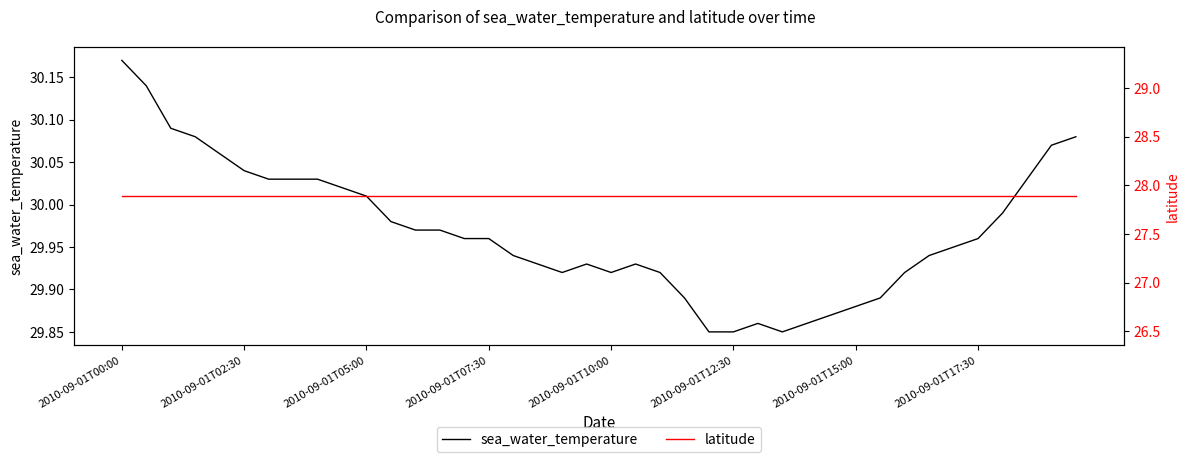

The sea_water_temperature series shows 17.3 at 2010-09-01T02:30. True or false?

False